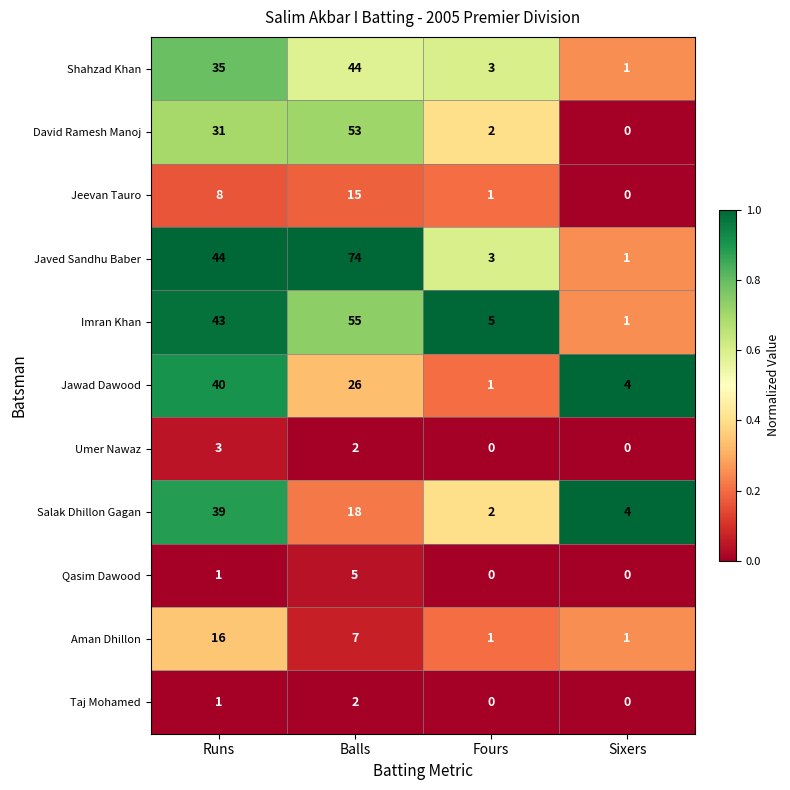

How many distinct data groups are displayed?

11